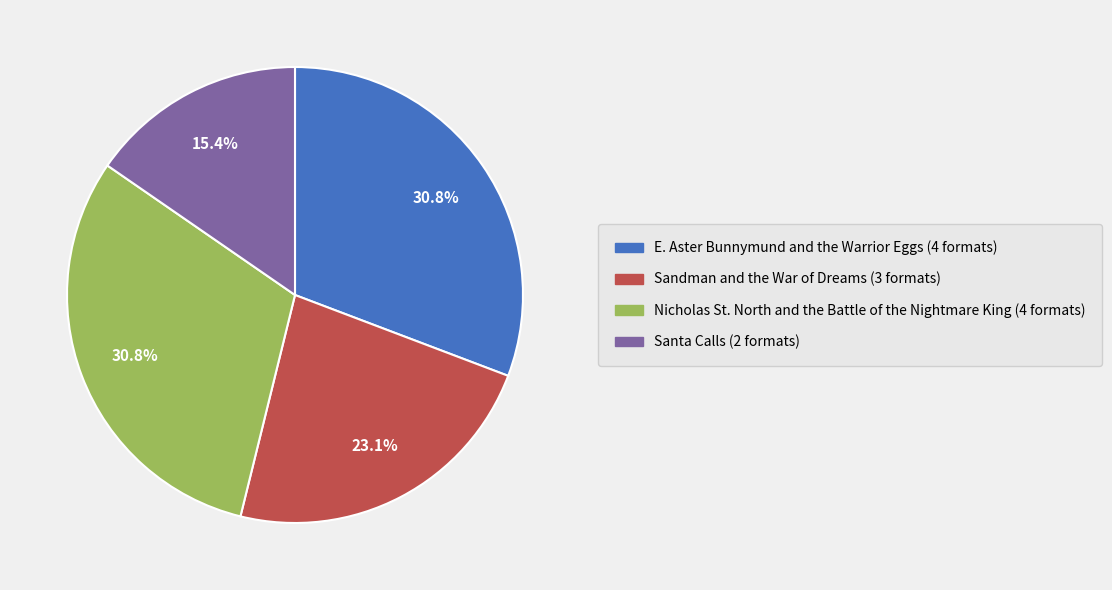

What is the total percentage of Sandman and the War of Dreams and Santa Calls?

38.5%